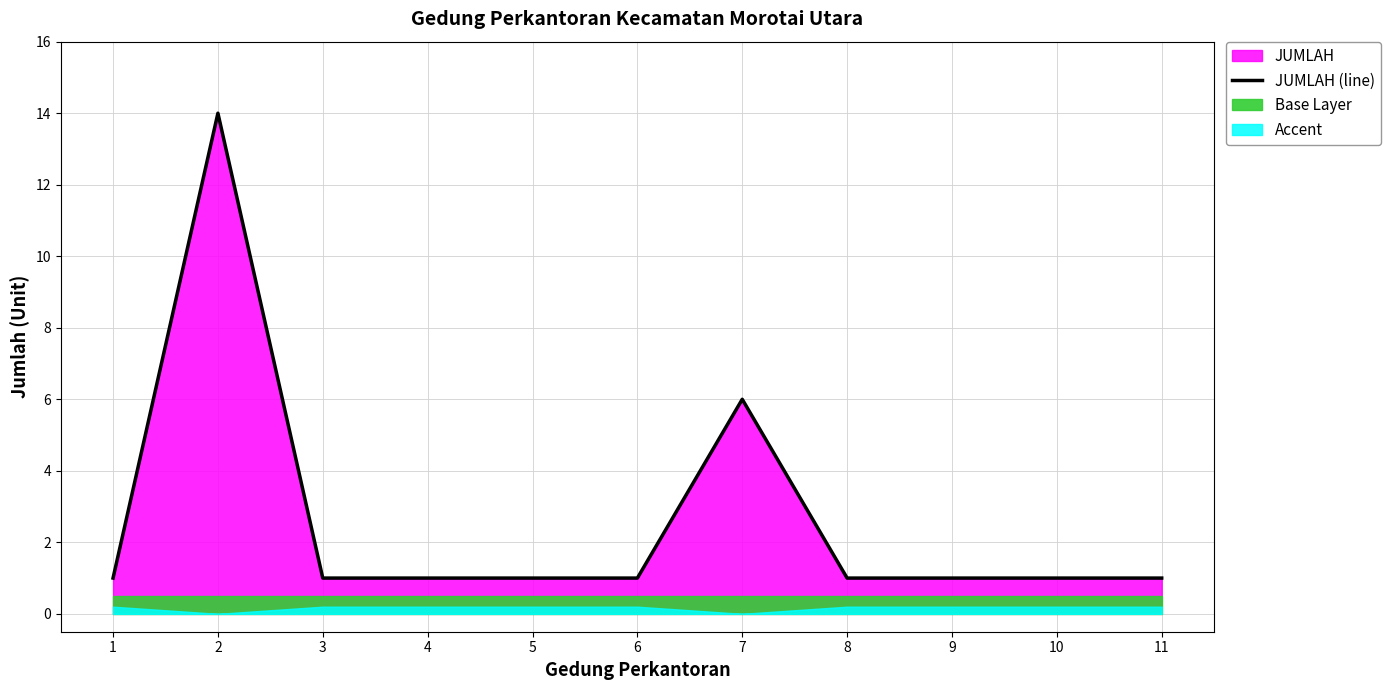

Approximately how many times larger is the value at 7 compared to 10?

6.0